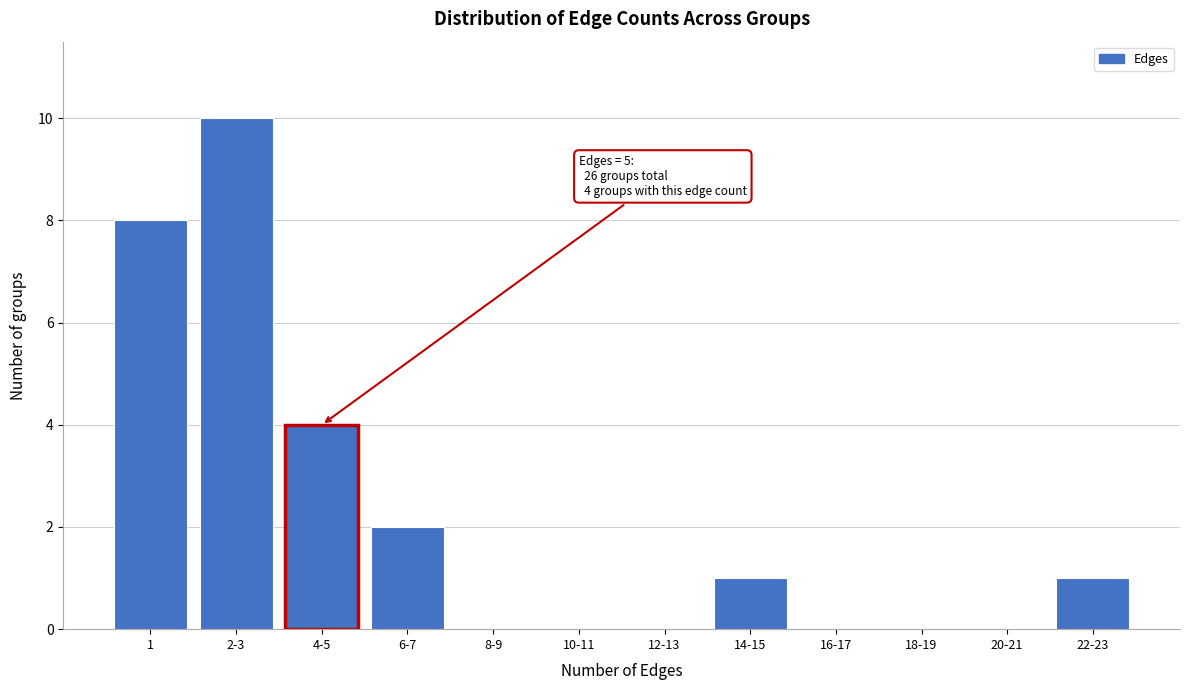

Reading left to right, what are all the values shown in this chart?

1=8	2-3=10	4-5=4	6-7=2	8-9=0	10-11=0	12-13=0	14-15=1	16-17=0	18-19=0	20-21=0	22-23=1